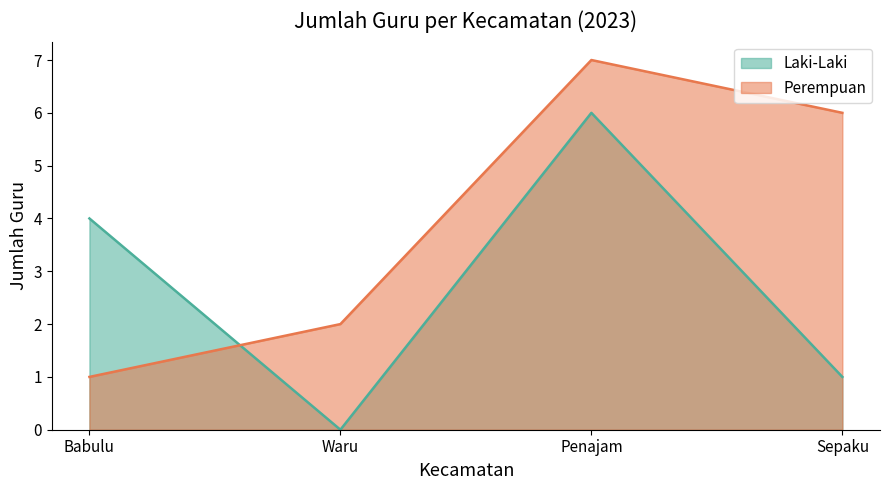

At which category does Laki-Laki reach its first local peak?

Penajam